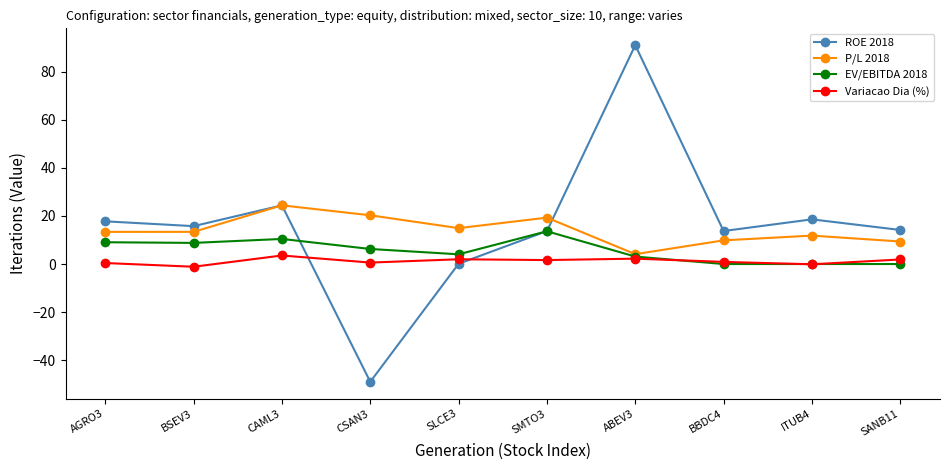

True or false: Variacao Dia (%) and ROE 2018 cross at least once.

True